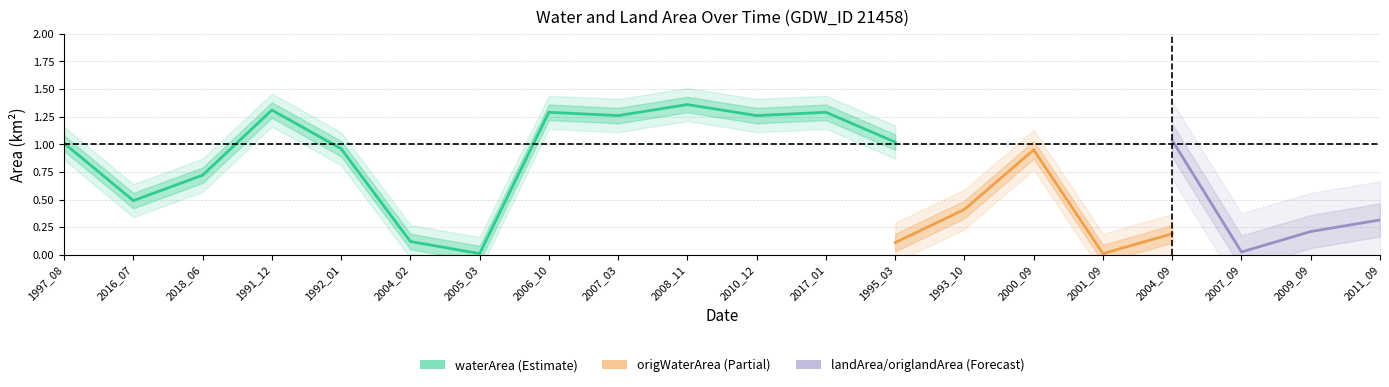

What position from the left is 2009_09?

19